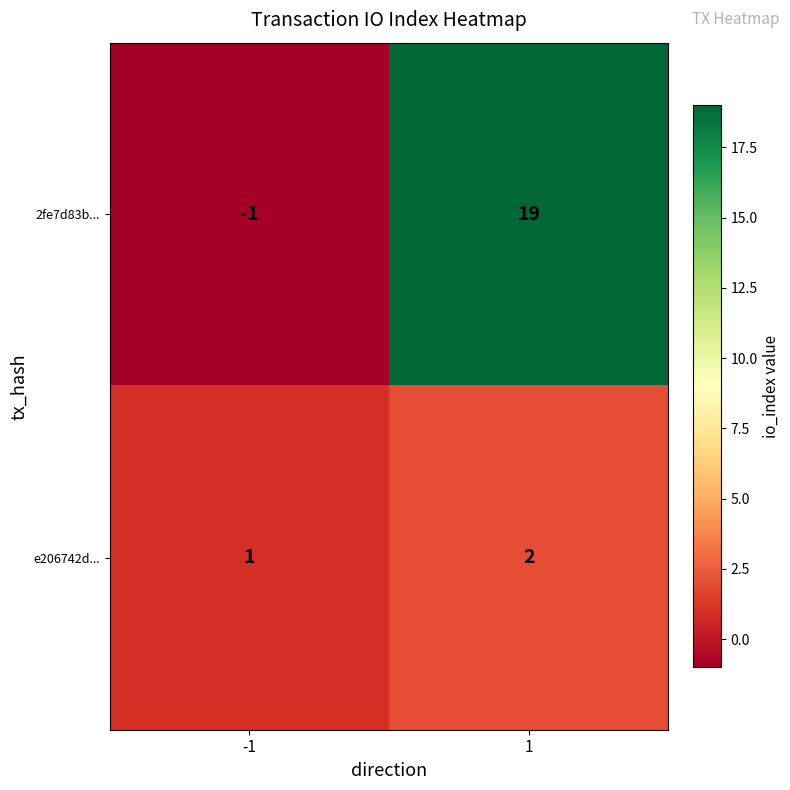

At how many categories does at least one series exceed 18?

1